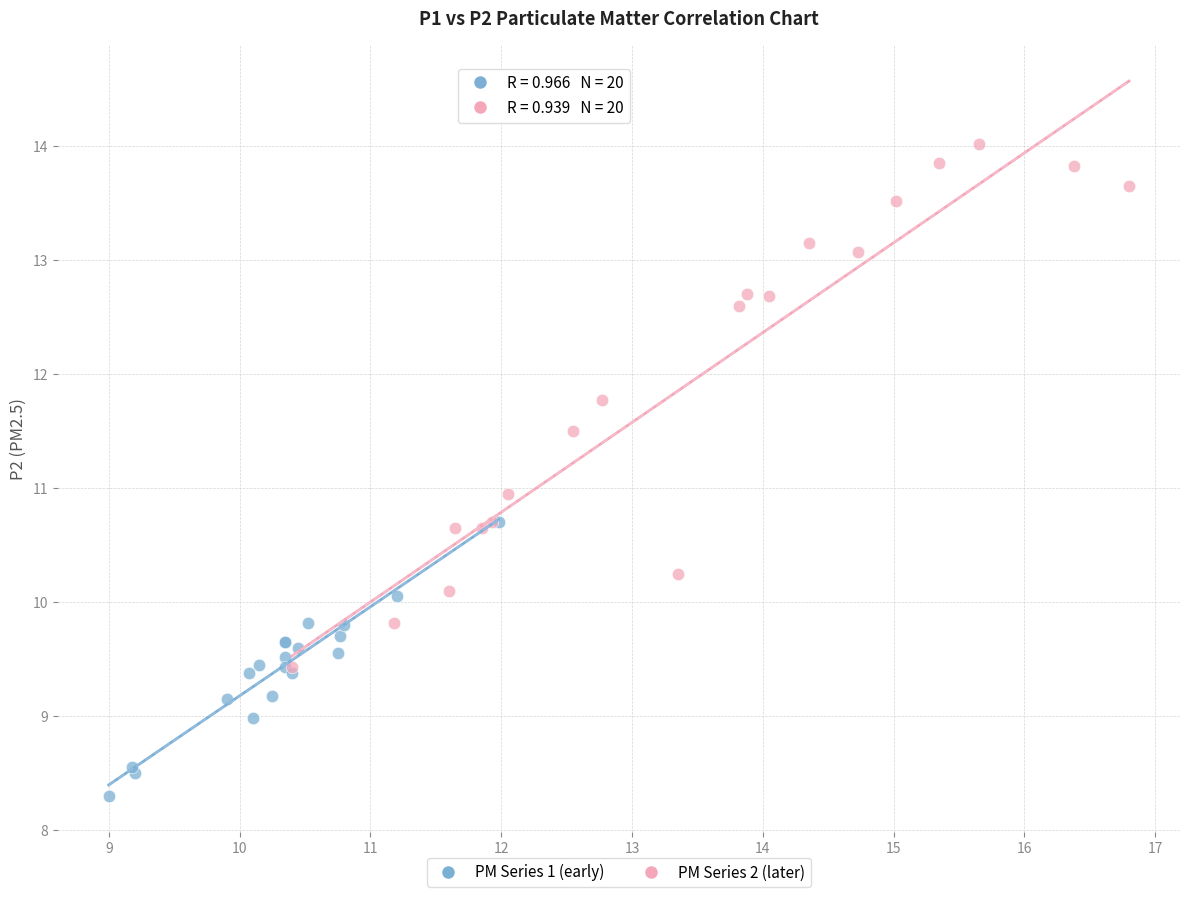

Which series contains the lowest Y value?

PM Series 1 (early)